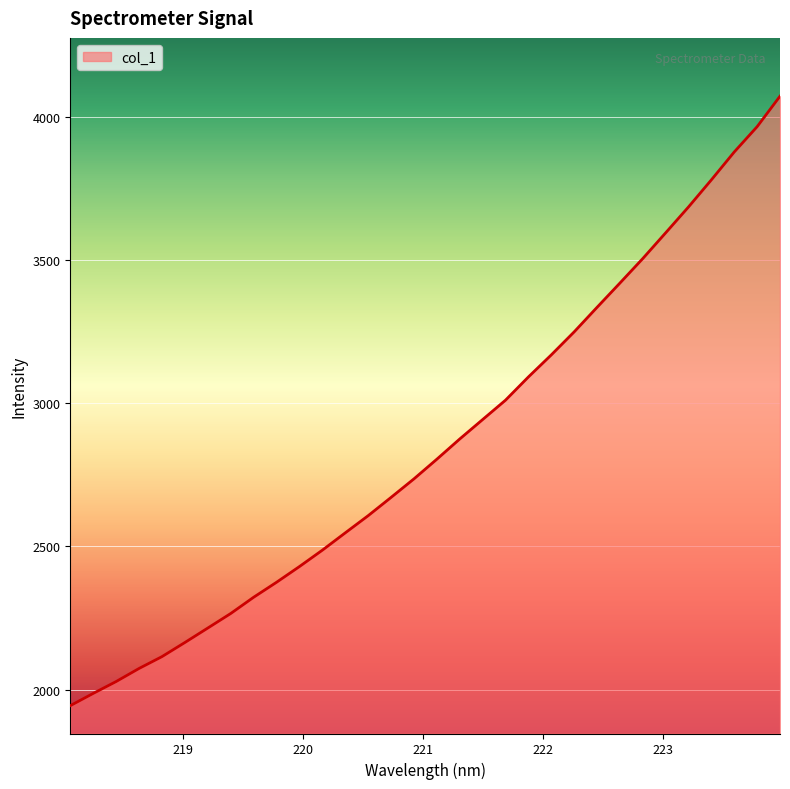

What is the sum of all values?

91347.4